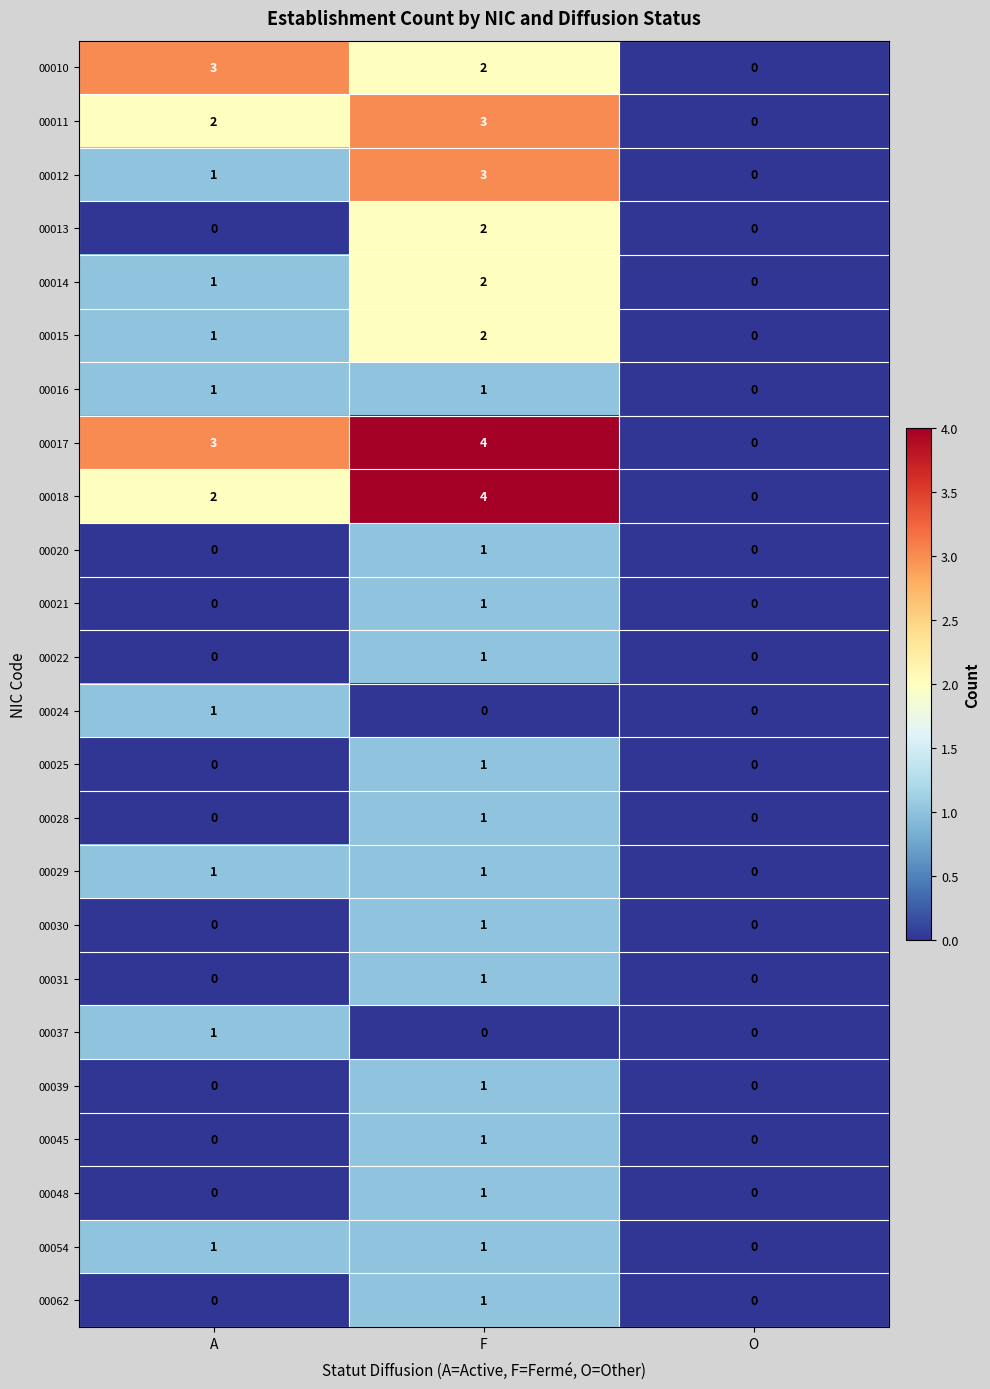

Which category has the highest value across all series?

F